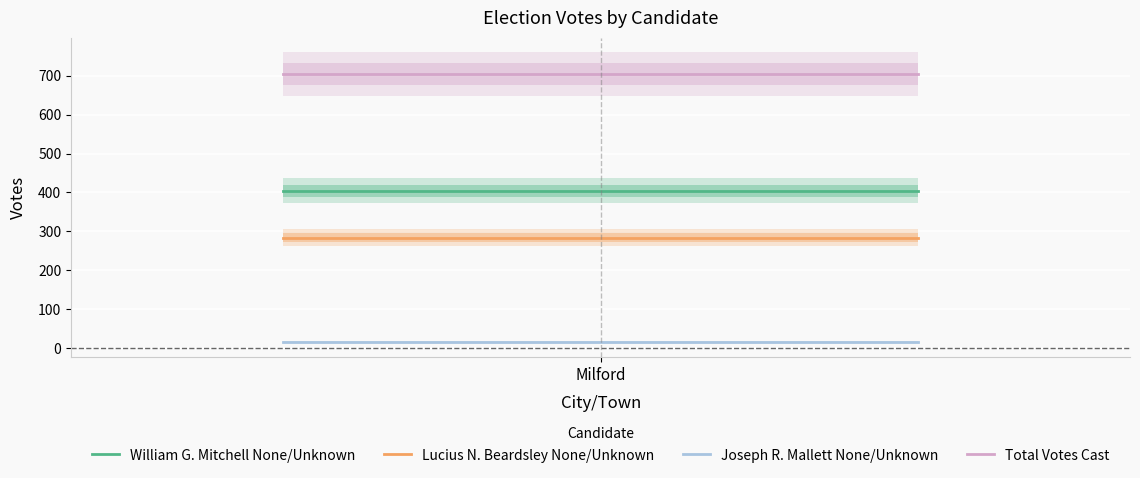

At which label does Lucius N. Beardsley None/Unknown reach its peak?

Milford